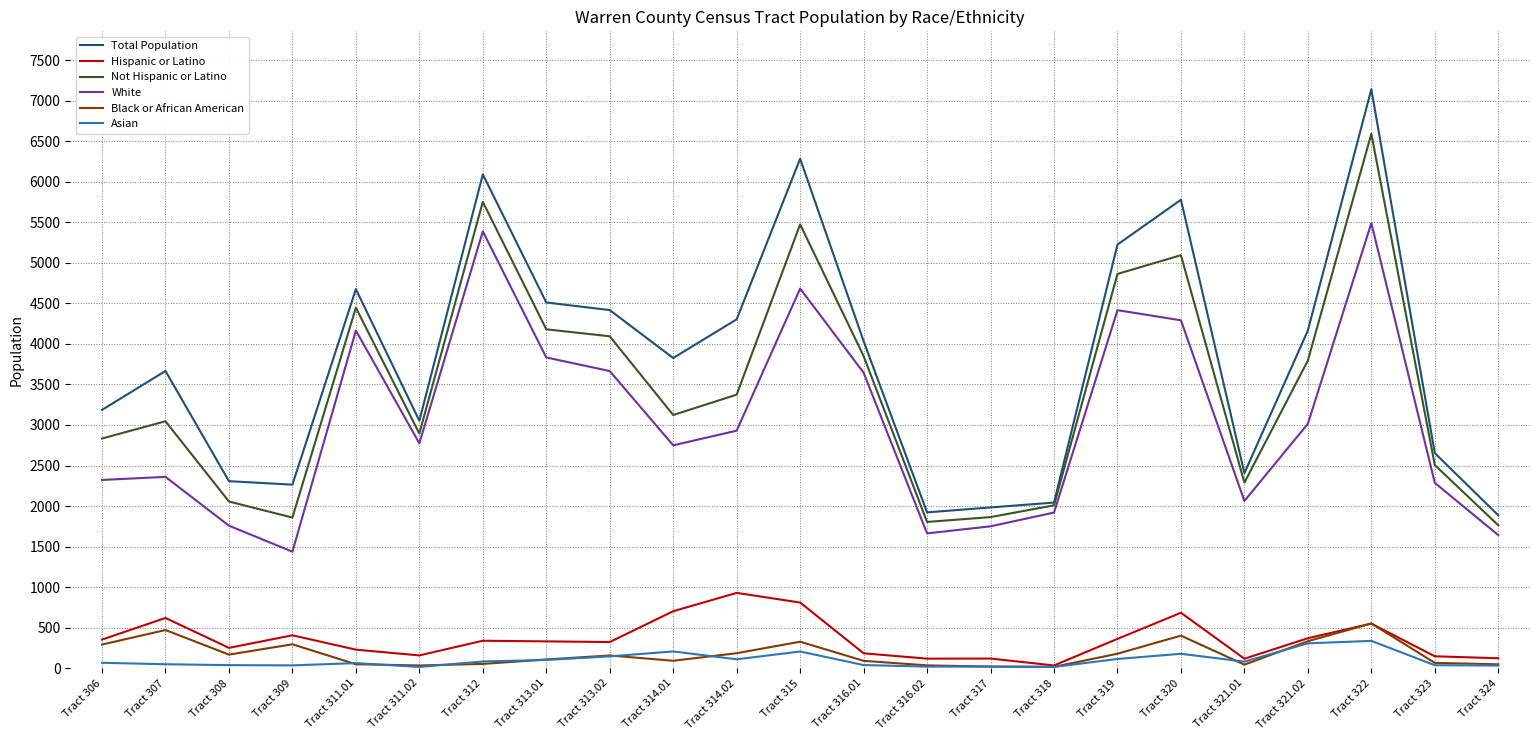

Is the value of White at Tract 313.02 greater than the value of Not Hispanic or Latino at Tract 309?

Yes